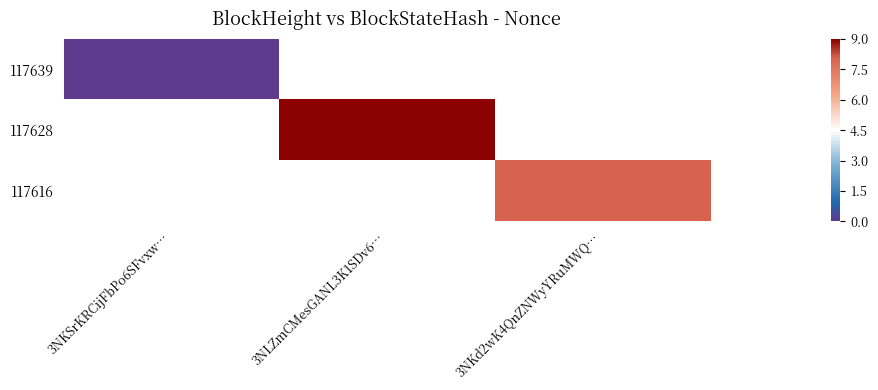

How many distinct data groups are displayed?

3